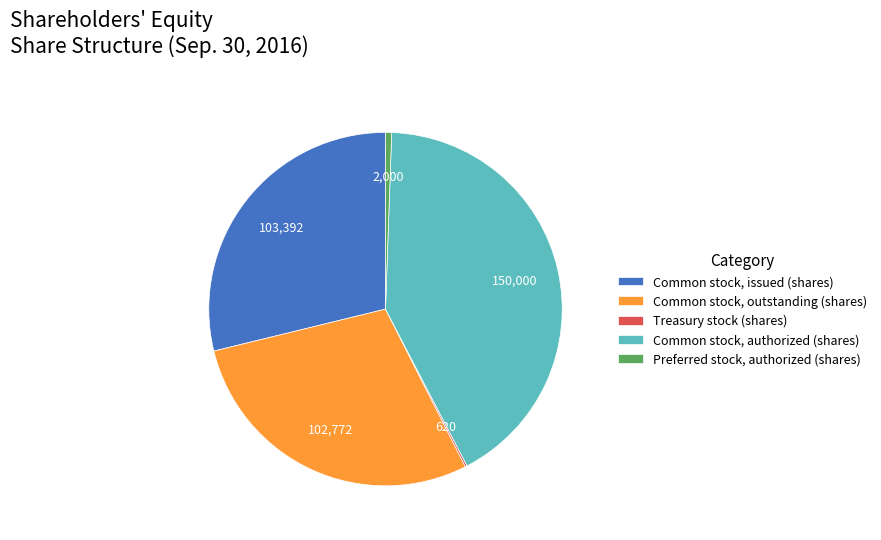

Is there any slice that represents more than half of the pie?

No